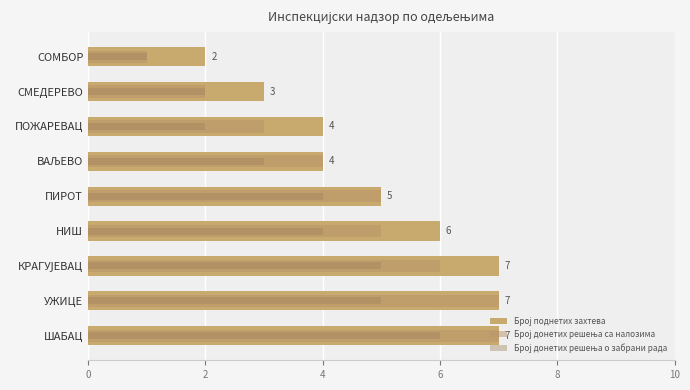

What is the highest value of the Број поднетих захтева series?

7